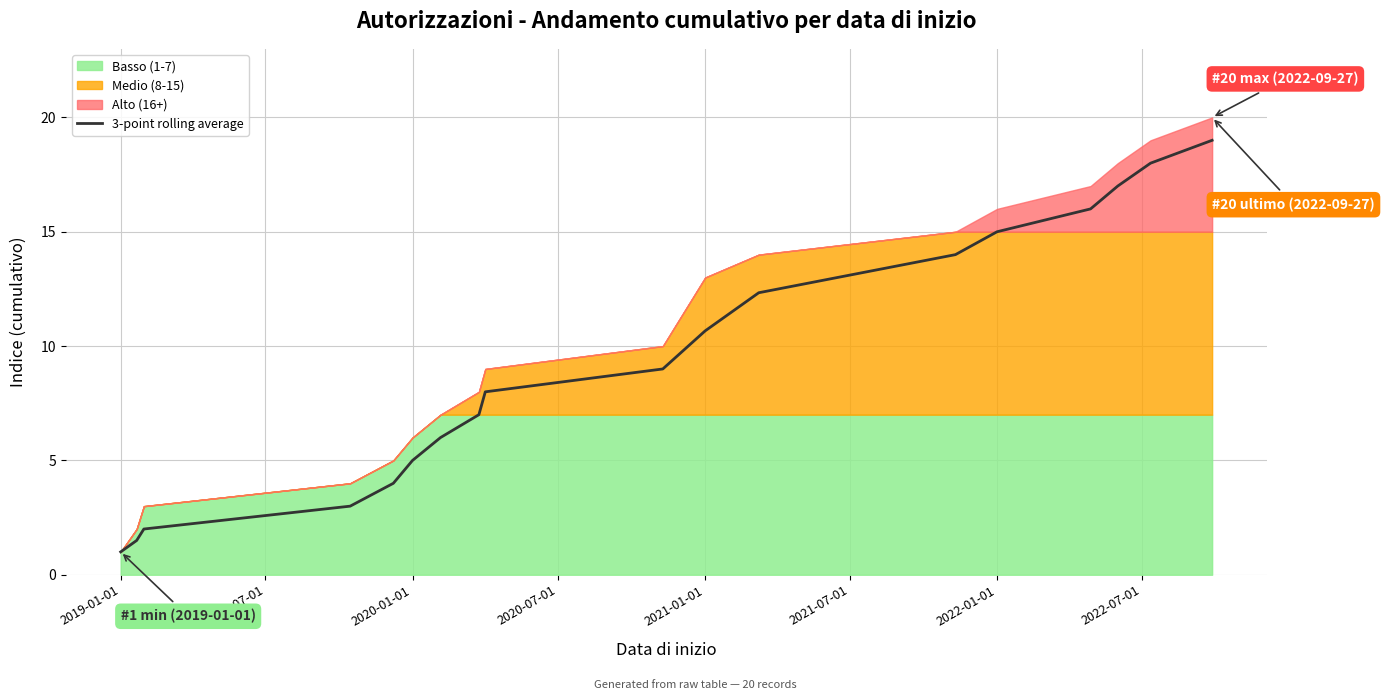

True or false: there are more than 0 points higher than both neighbors.

False